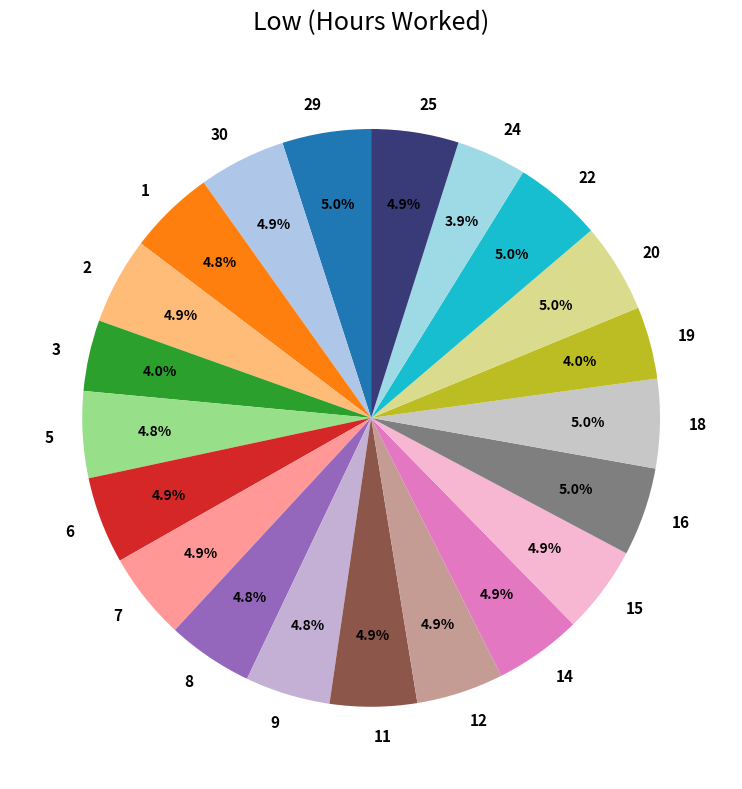

Is there a majority slice in this chart?

No